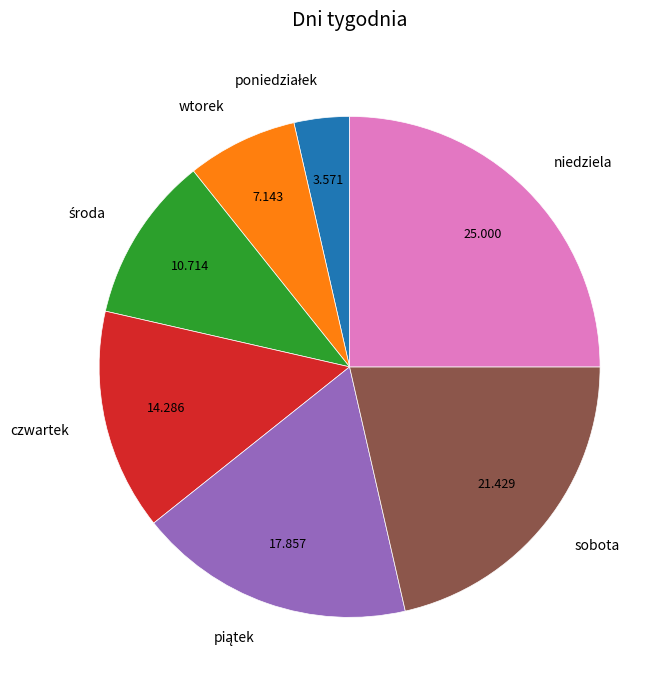

Which has a higher value, czwartek or wtorek?

czwartek